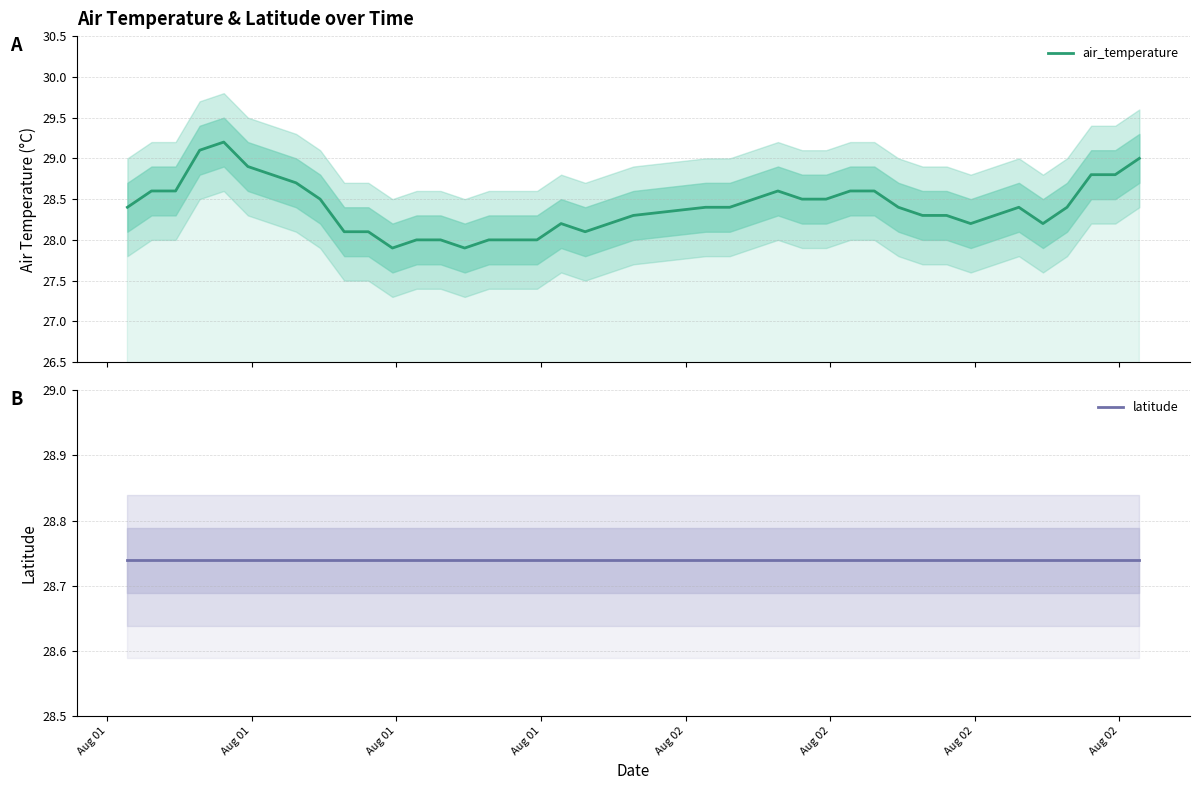

Which series has the largest range (max minus min)?

air_temperature